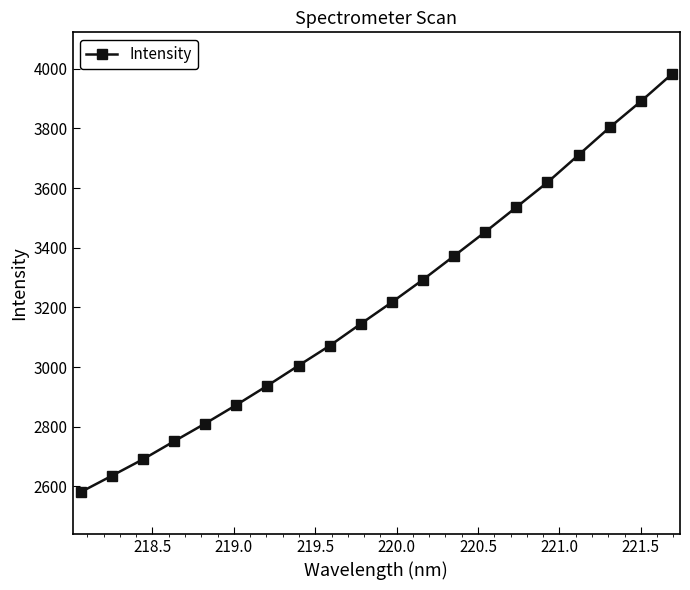

What is the value of the 1st point from the left?

2581.2